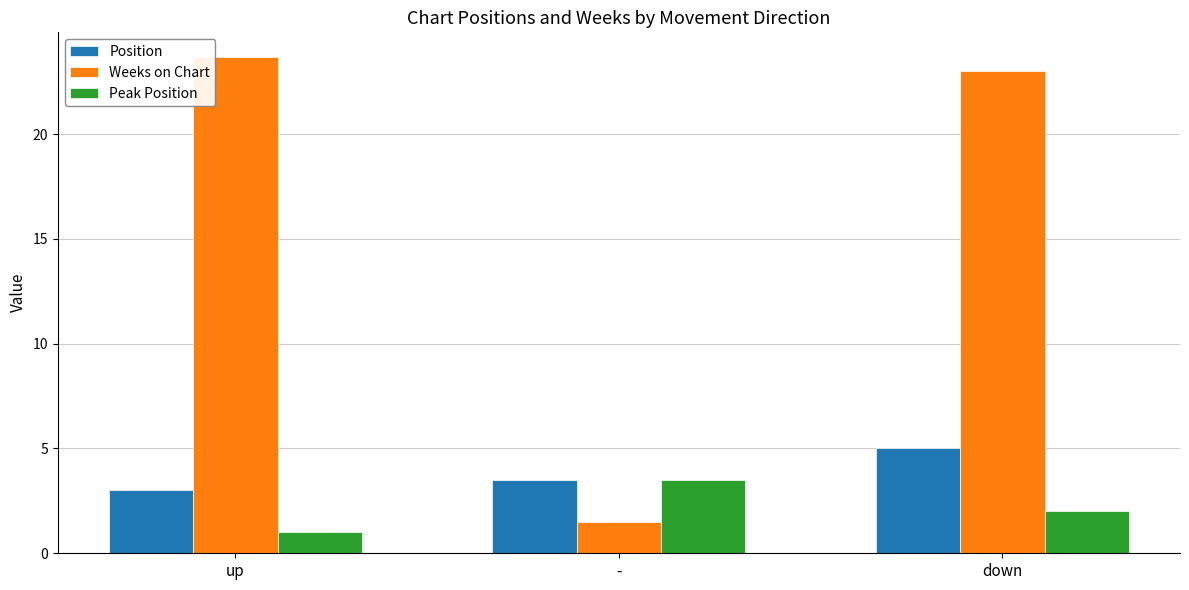

What is the label of the 3rd bar from the left?

down